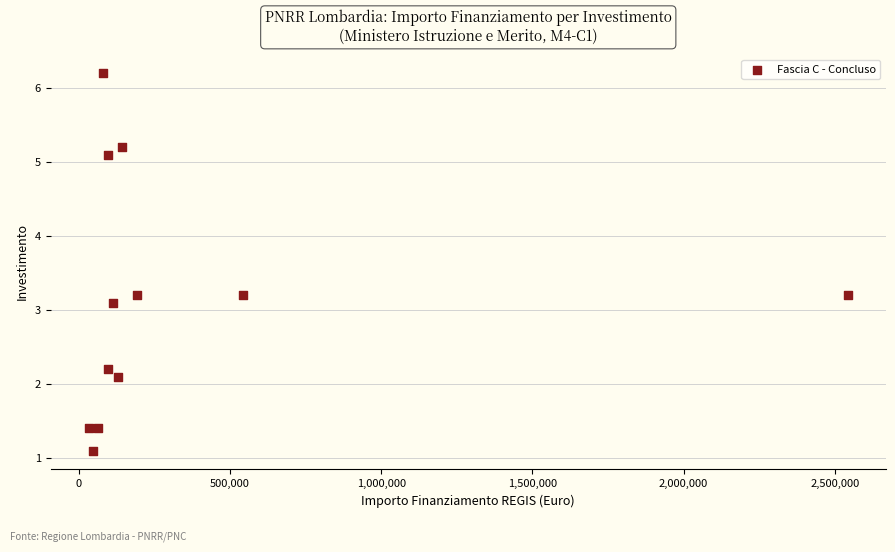

What is the average Y value?

3.1